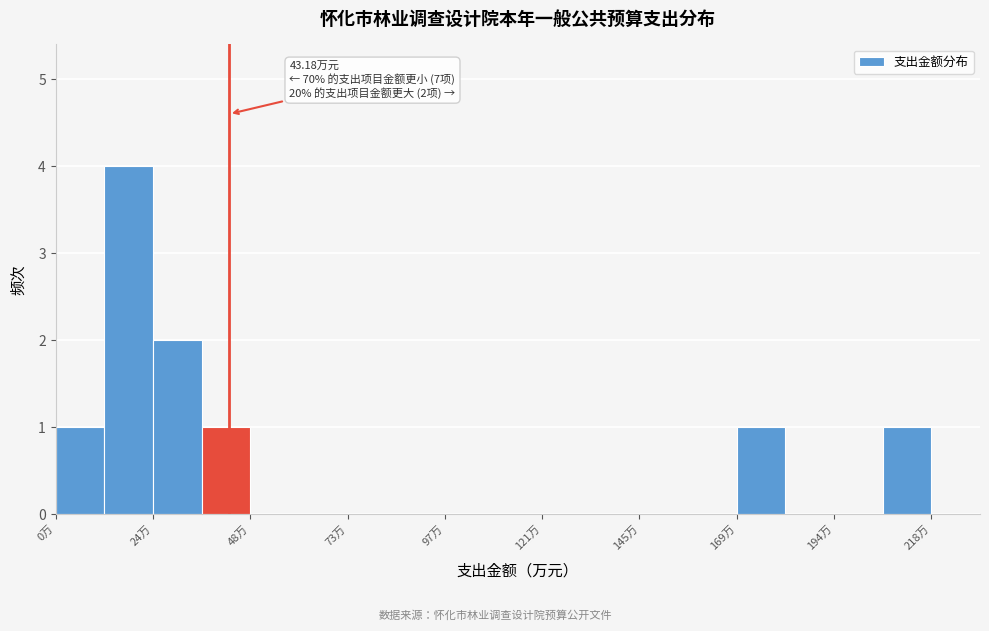

Read against the x-axis, roughly where is the centre of the tallest bar?

20